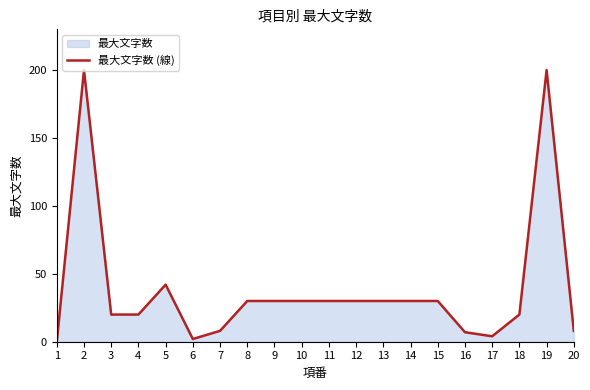

What is the average value?

39